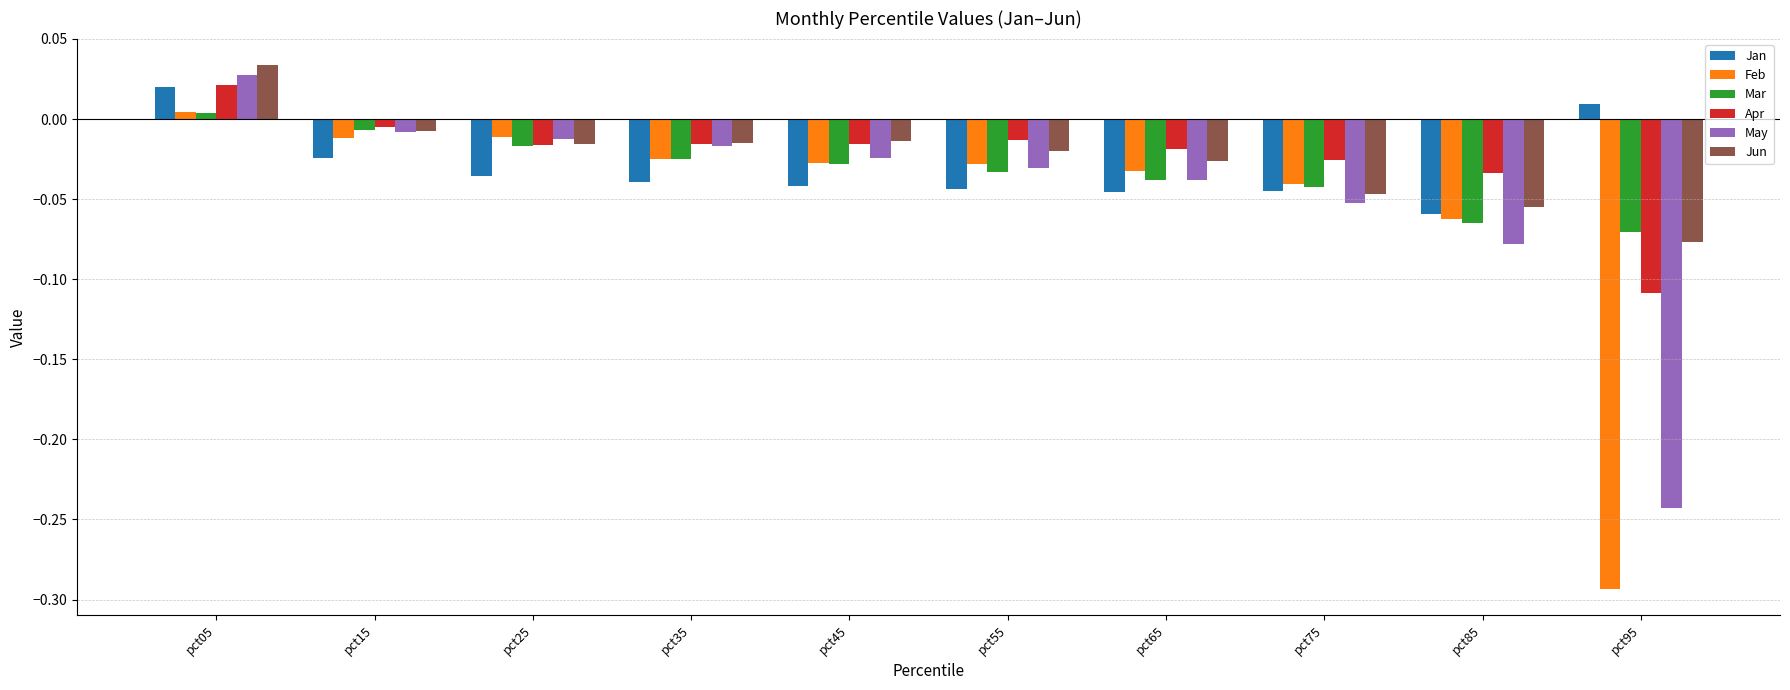

Which category has the highest value across all series?

pct05